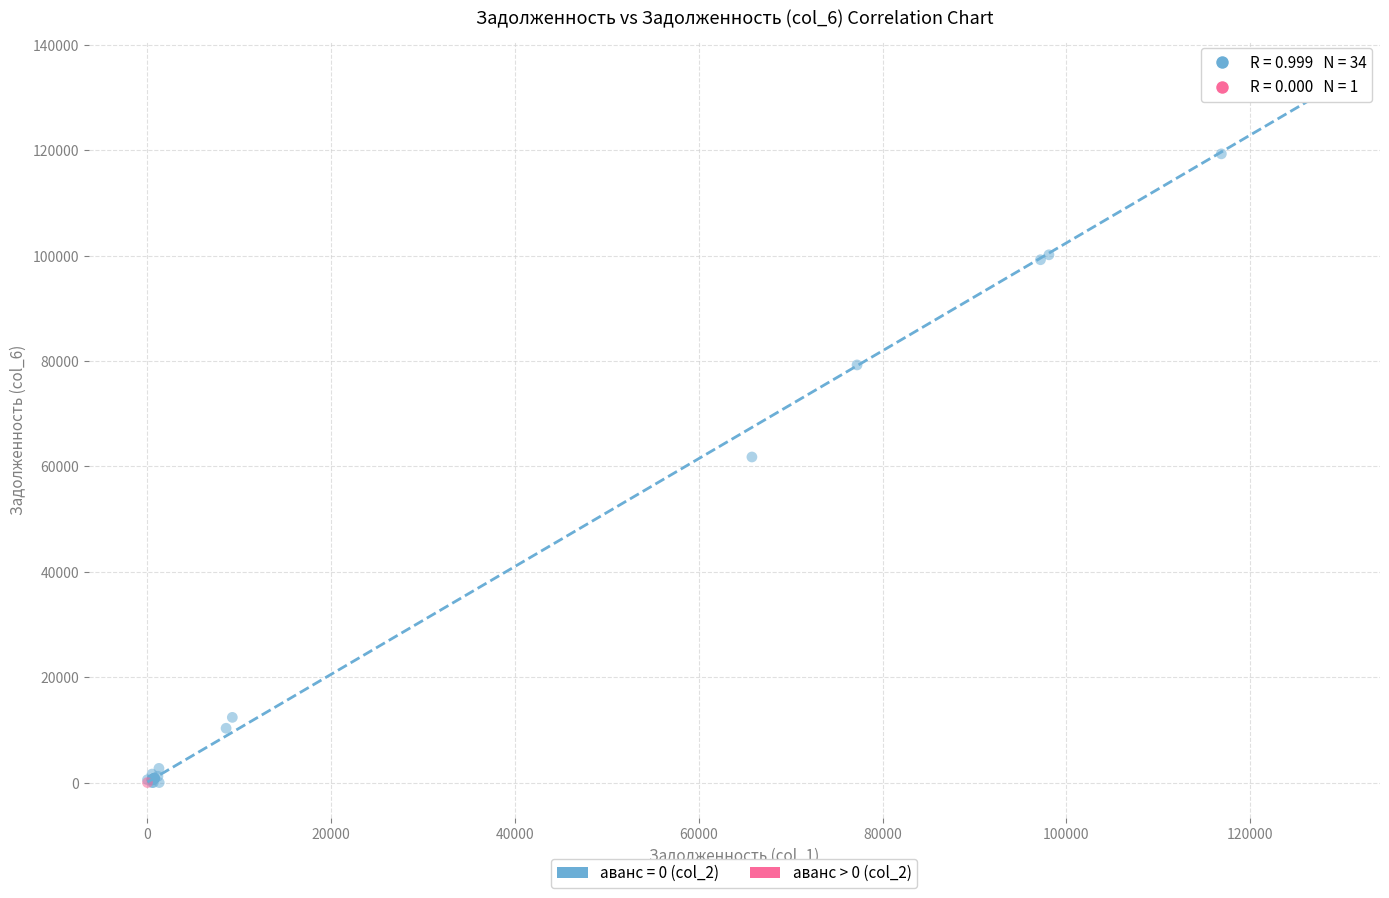

What are all the series names shown in the legend?

аванс = 0 (col_2), аванс > 0 (col_2)